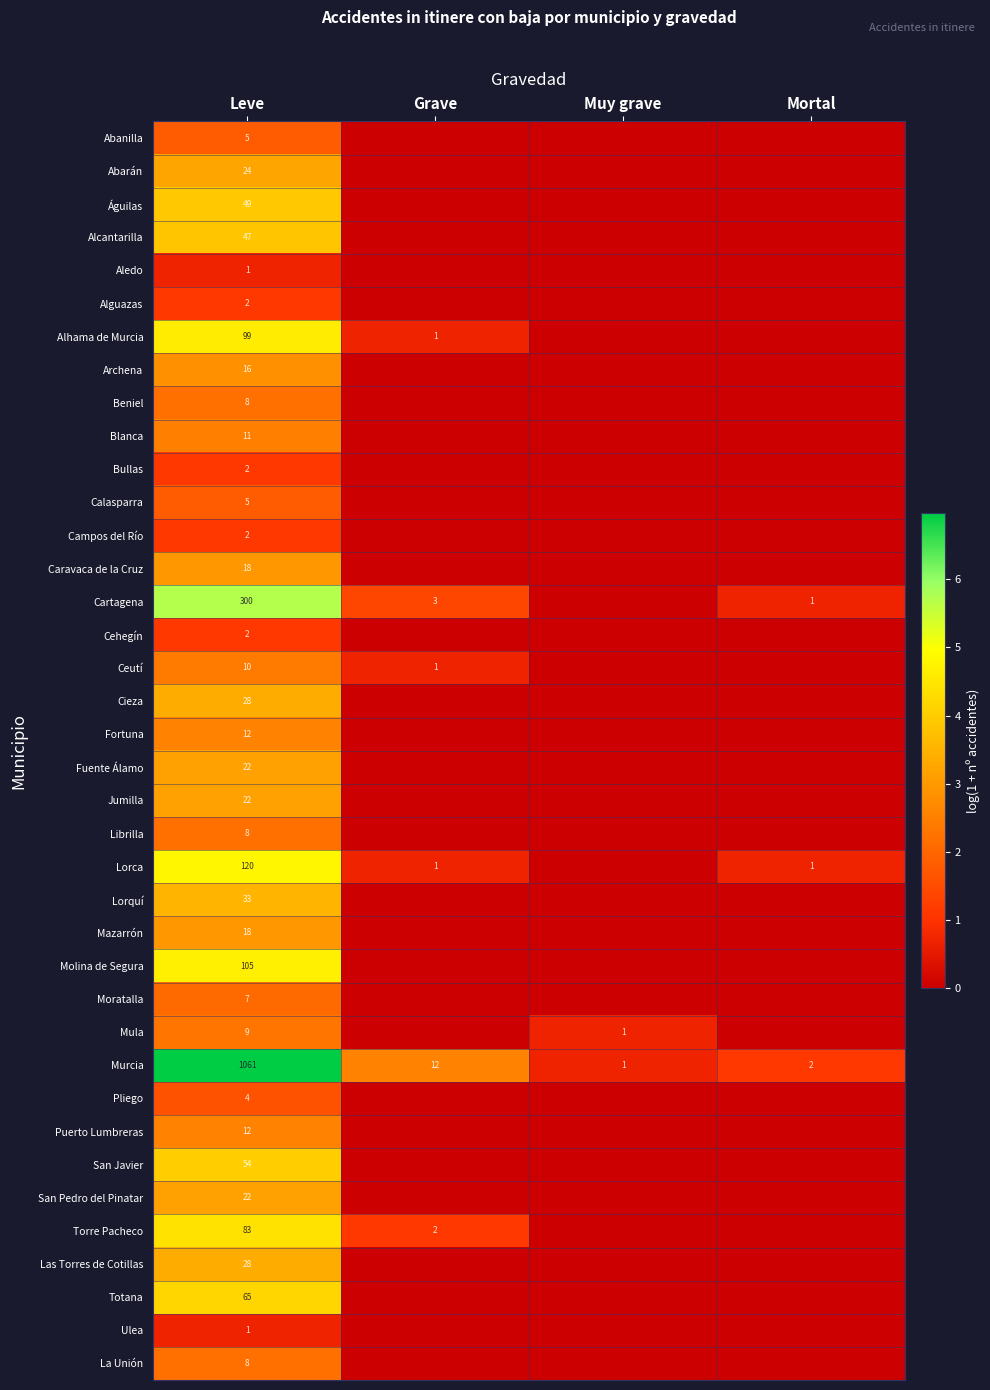

True or false: Torre Pacheco has a value of 126 at Leve.

False